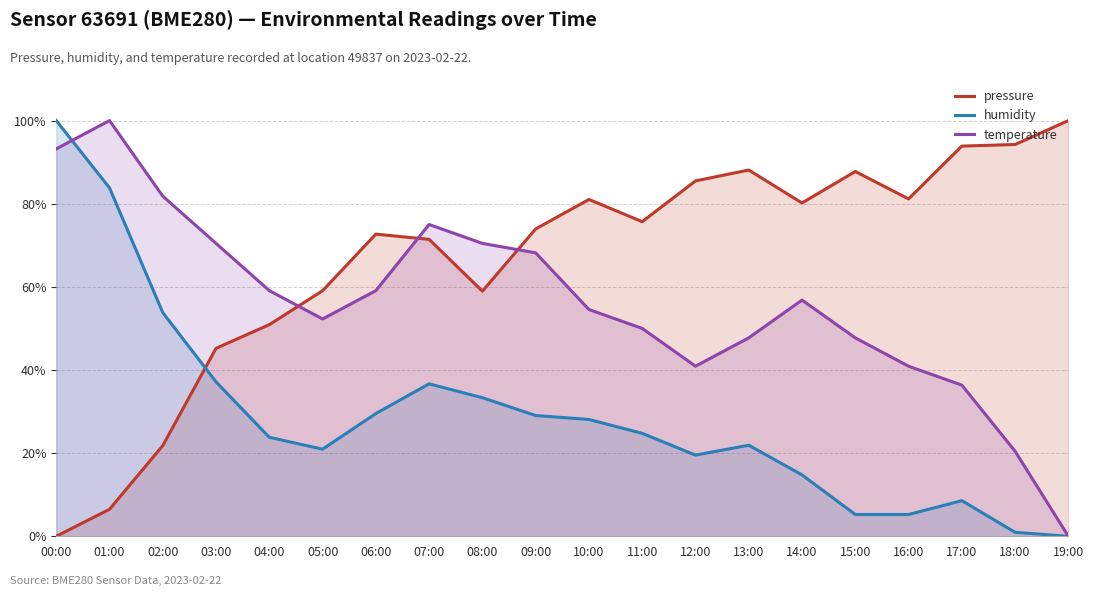

In pressure, how many points are lower than both neighbors (excluding endpoints)?

4